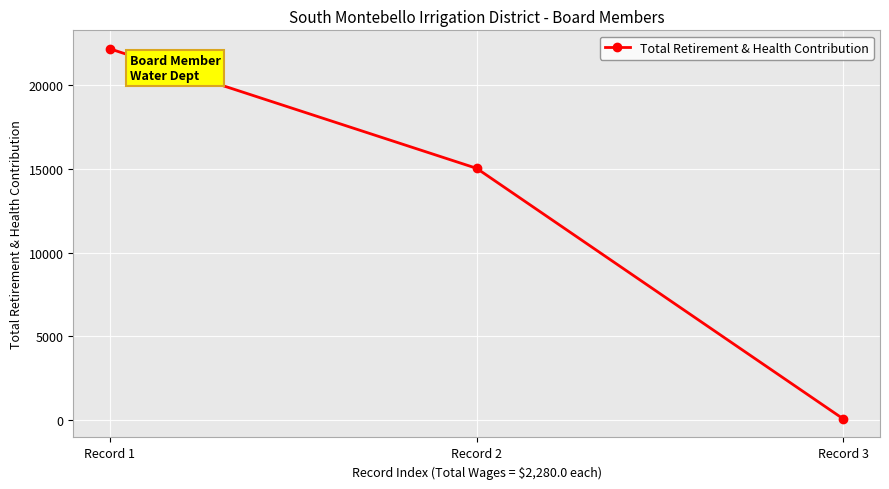

The value at Record 1 is 22181. True or false?

True